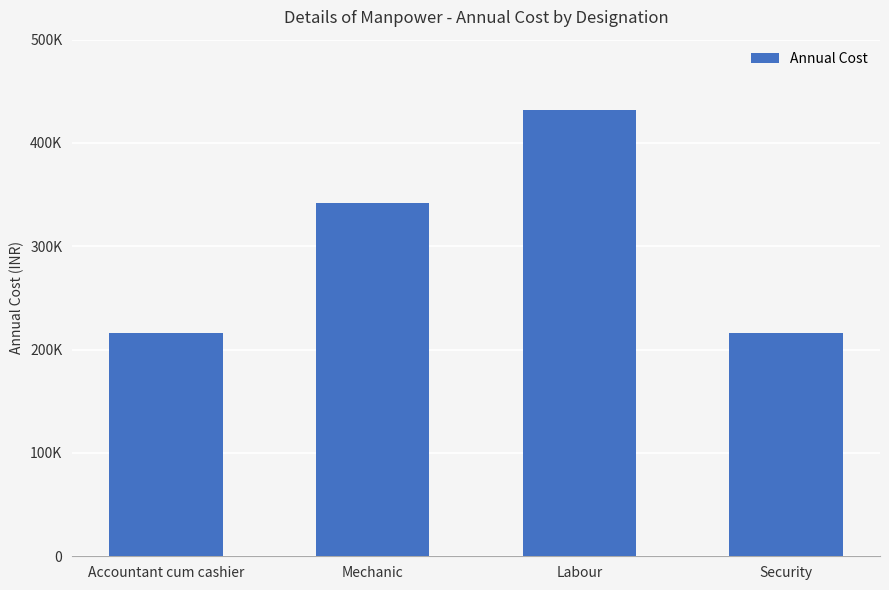

Are the bars horizontal?

No